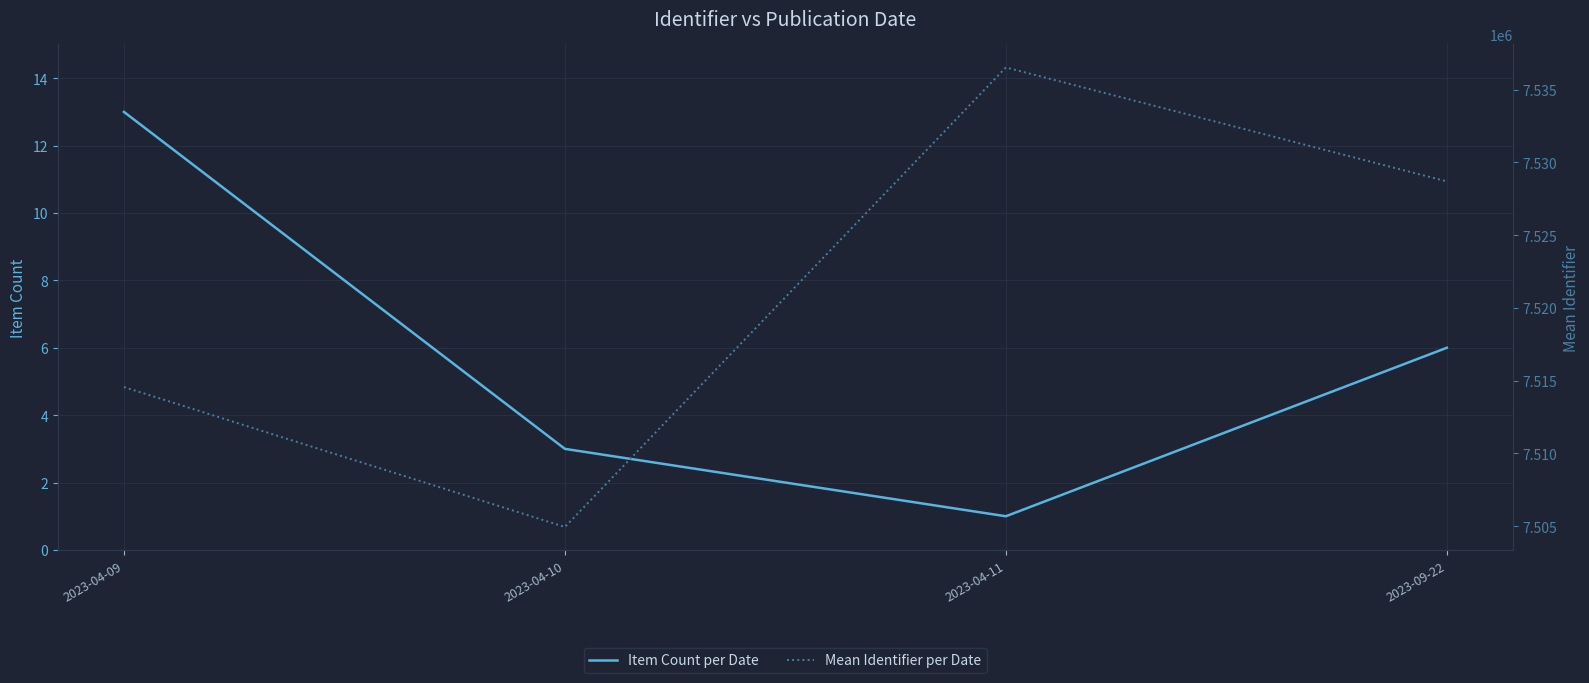

What is the difference between the maximum and minimum values in the Mean Identifier per Date series?

31587